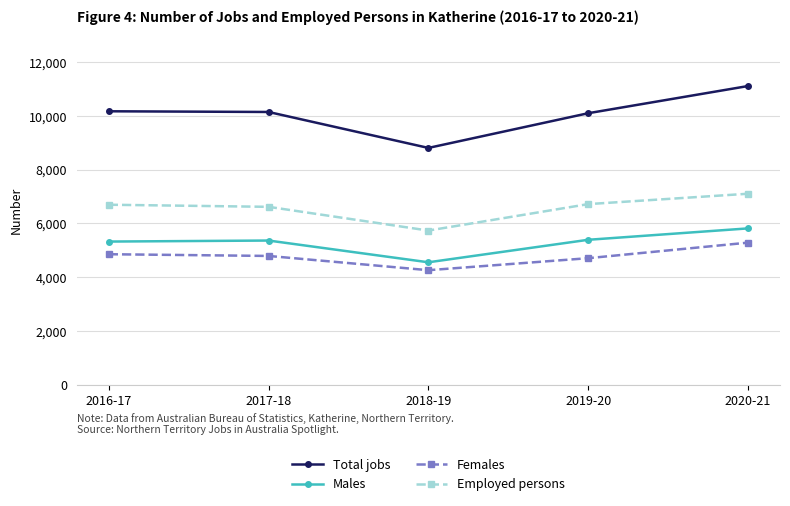

At which category does Males reach its first local valley?

2018-19